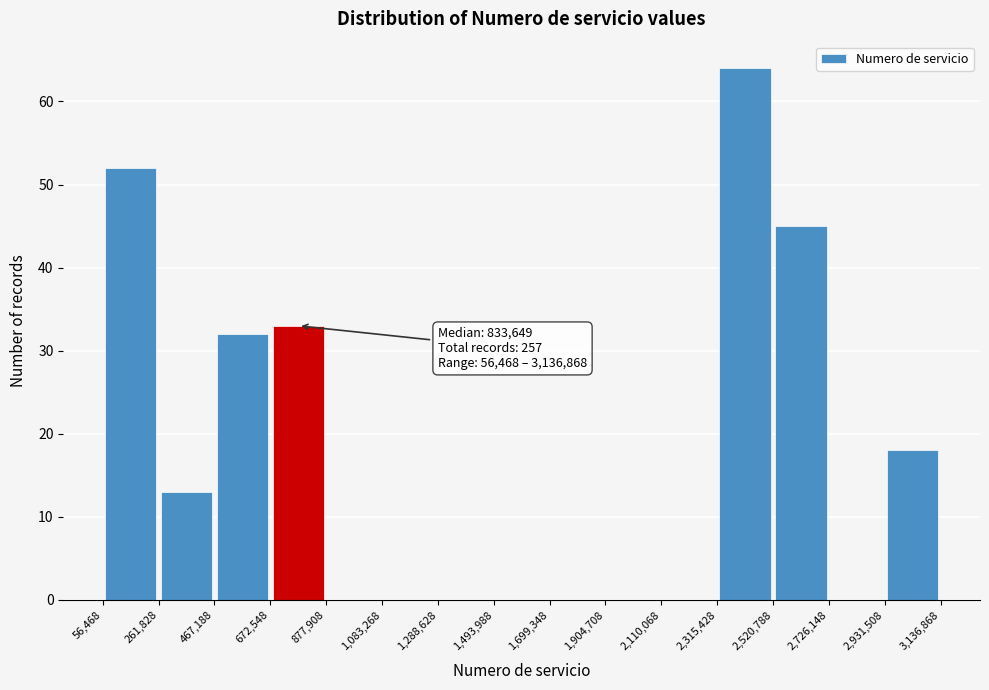

Which range on the x-axis has the tallest bar?

2,315,428 to 2,520,788